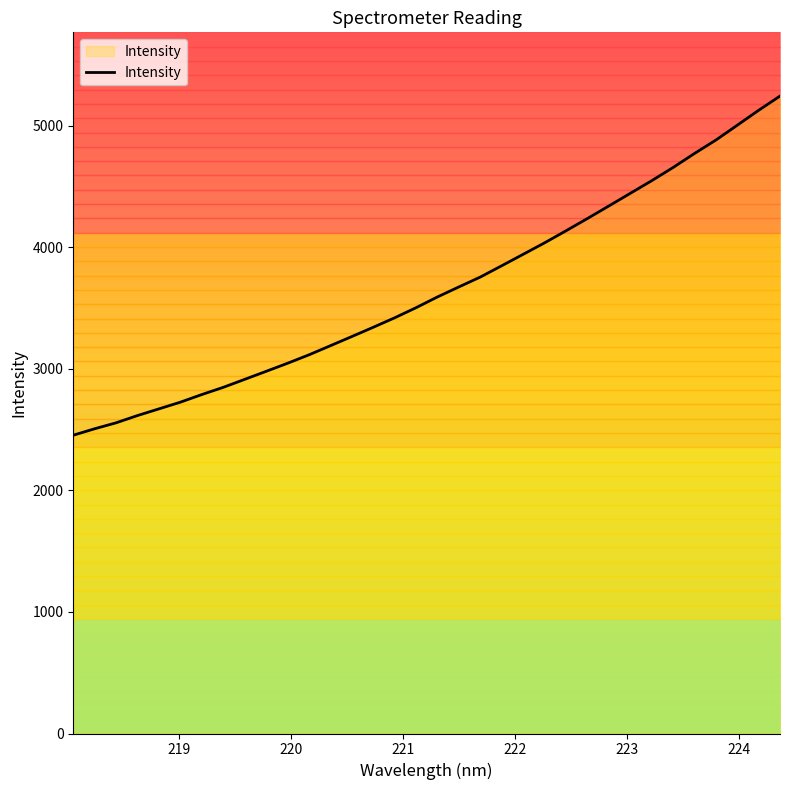

What is the maximum value for Intensity?

5243.1